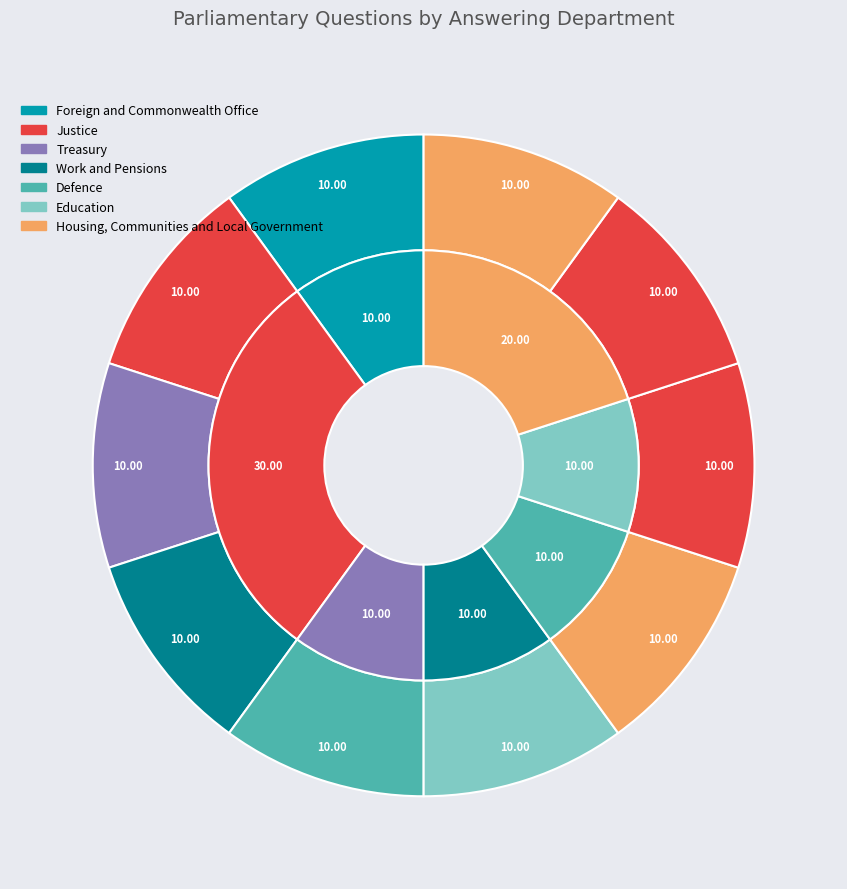

To the nearest percent, what portion does Prisons: Contracts (194129) represent?

10%